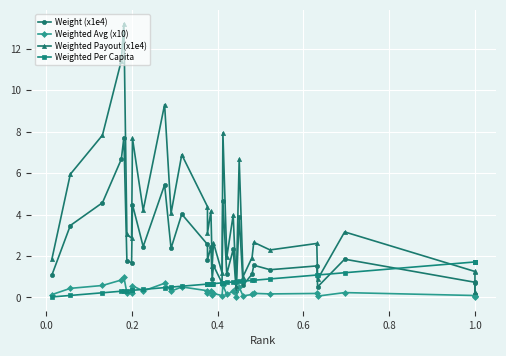

True or false: Weighted Avg (x10) and Weight (x1e4) cross at least once.

False